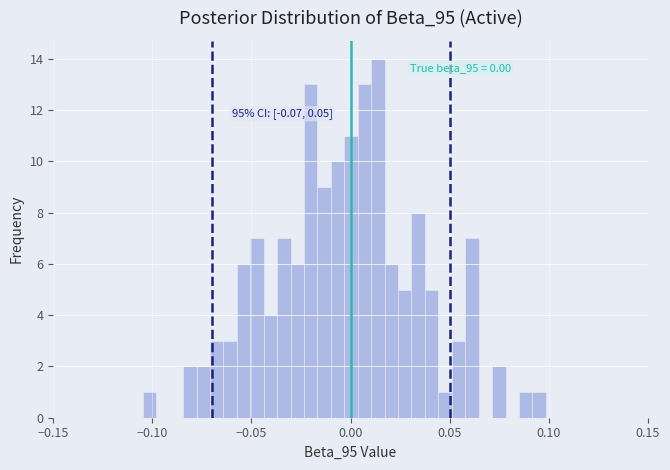

Read against the x-axis, roughly where is the centre of the tallest bar?

0.015